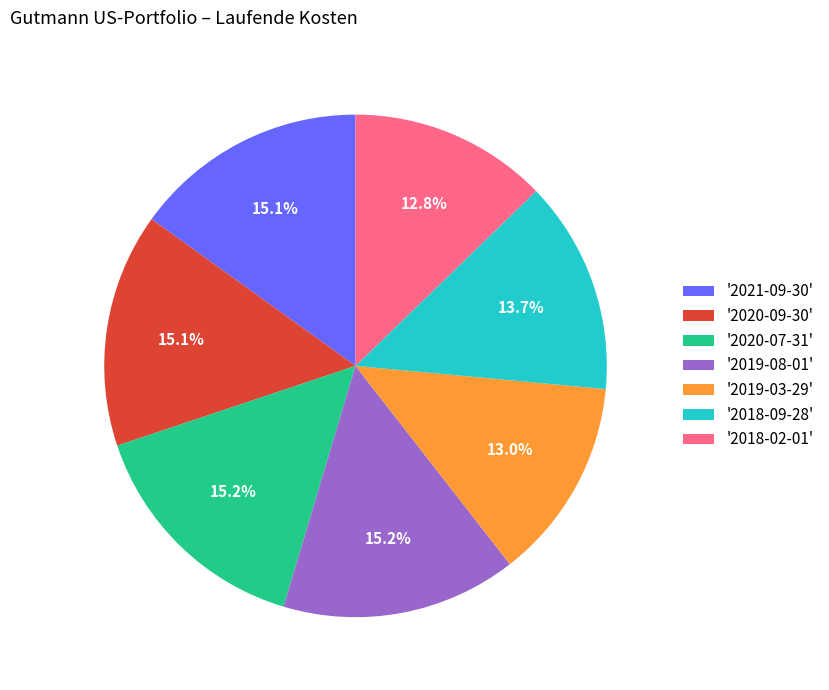

How much of the chart is everything except '2018-02-01'?

87.2%